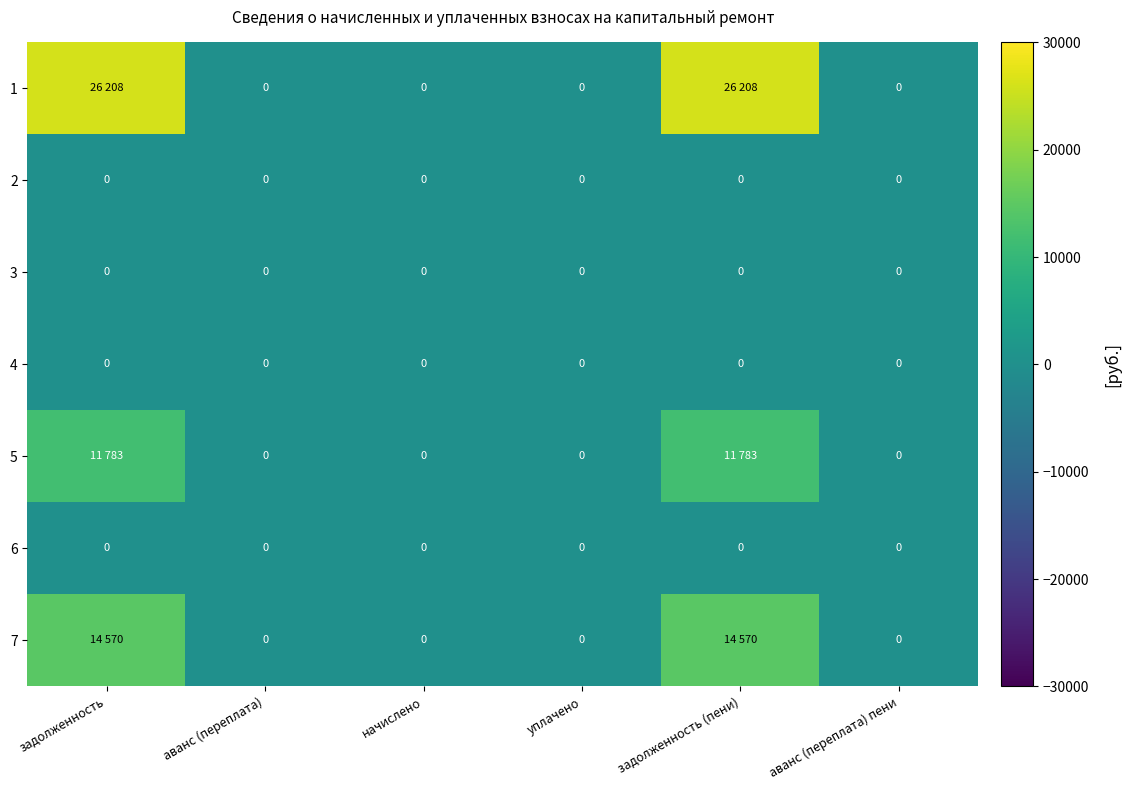

The 1 series shows 26208.5 at задолженность. True or false?

True